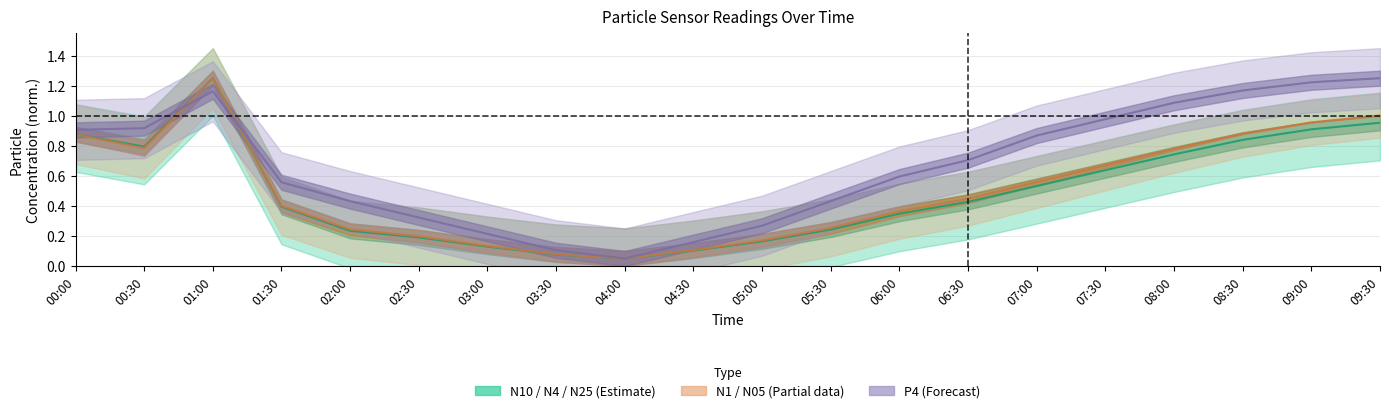

What is the sum of all values?

9.9